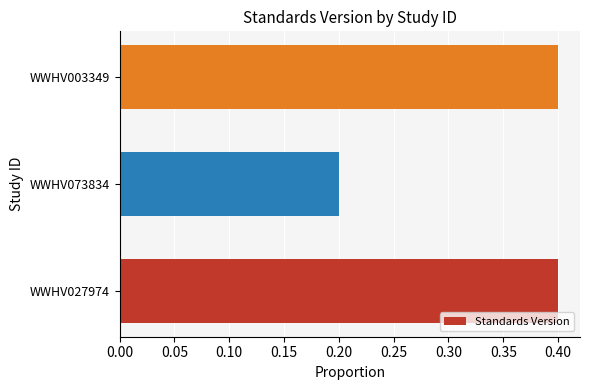

Which label corresponds to the smallest value in the chart?

WWHV073834